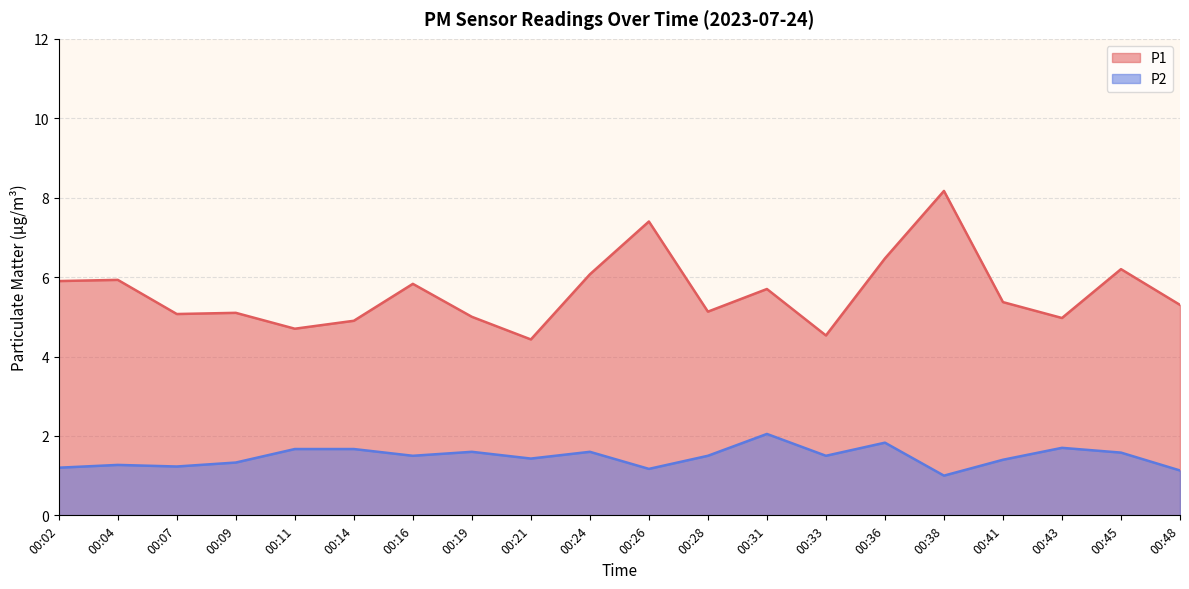

What is the average value of the P1 series?

5.6